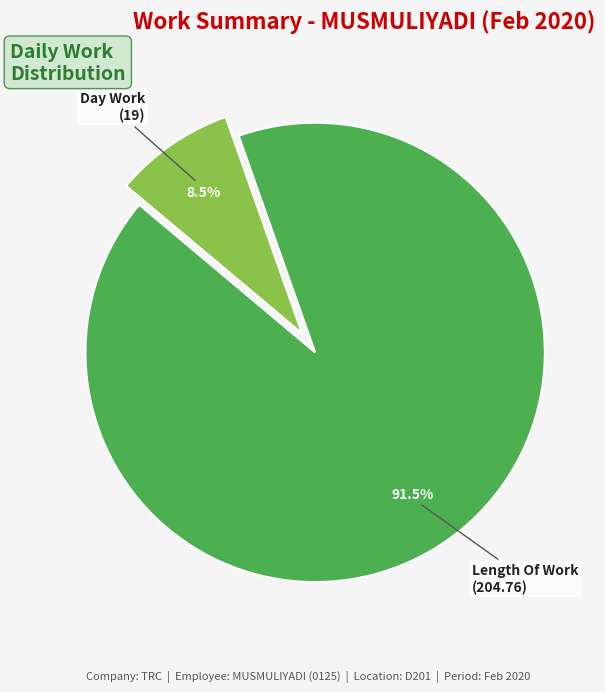

How many slices are in this pie chart?

2